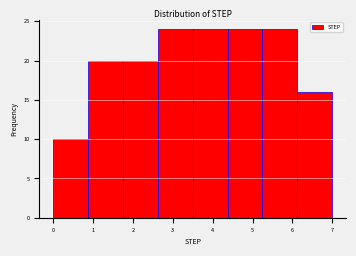

How tall is the bar that spans 6.1 to 7.0 on the x-axis? Neither the bar edges nor the heights are printed on the chart, so give them approximately, as read against the axes.

16